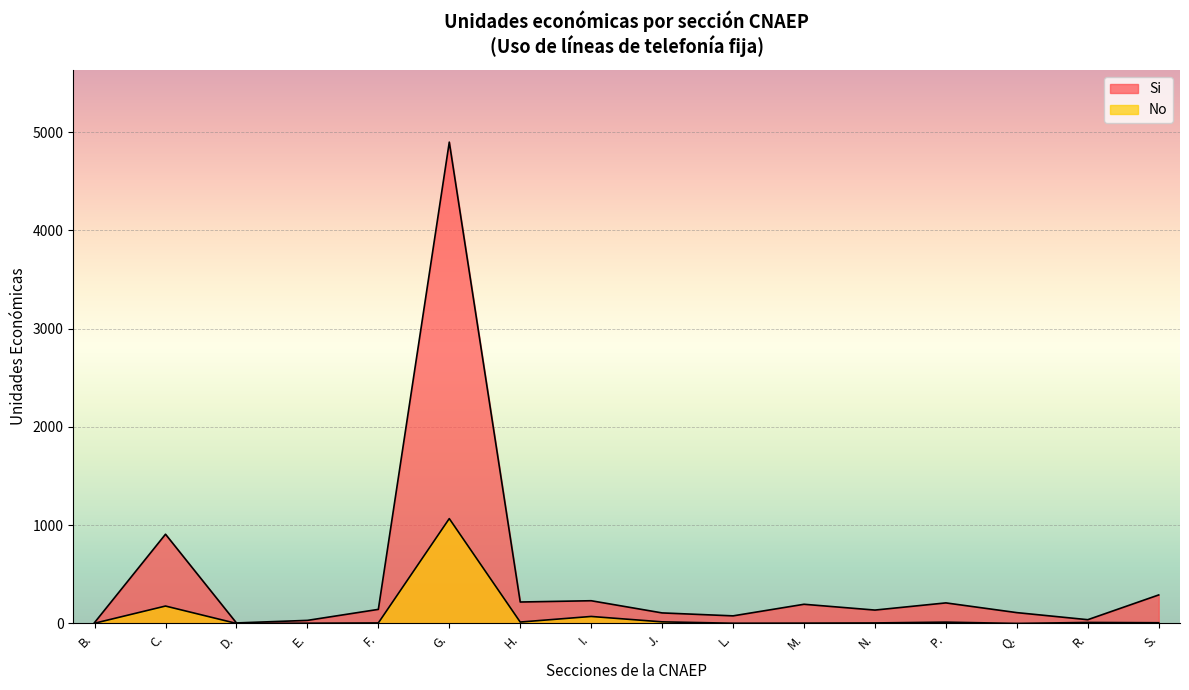

Which has a higher value, S. or D.?

S.